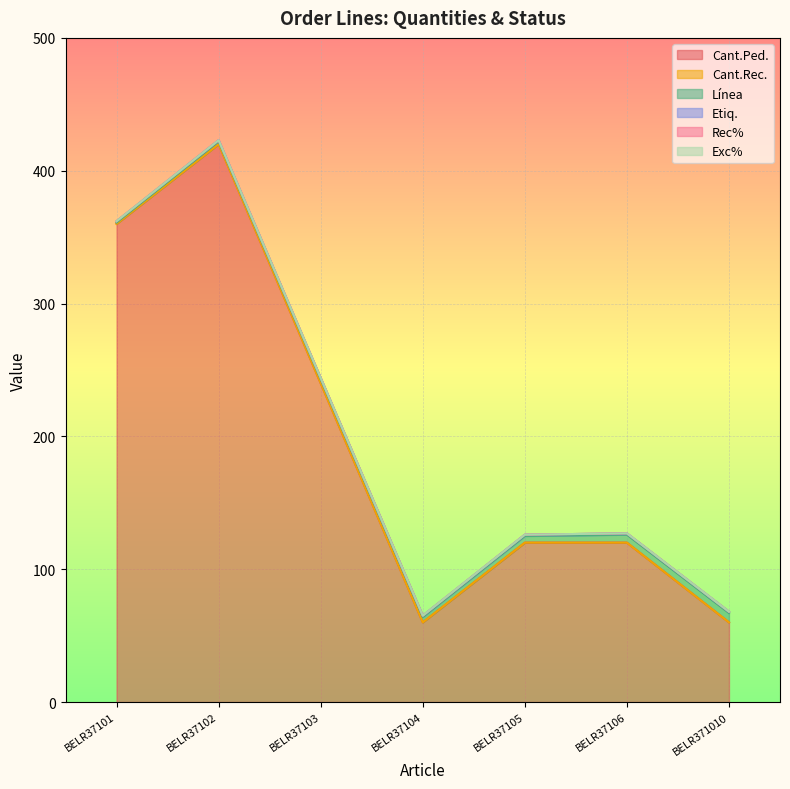

Does the chart display data point markers on the line(s)?

No